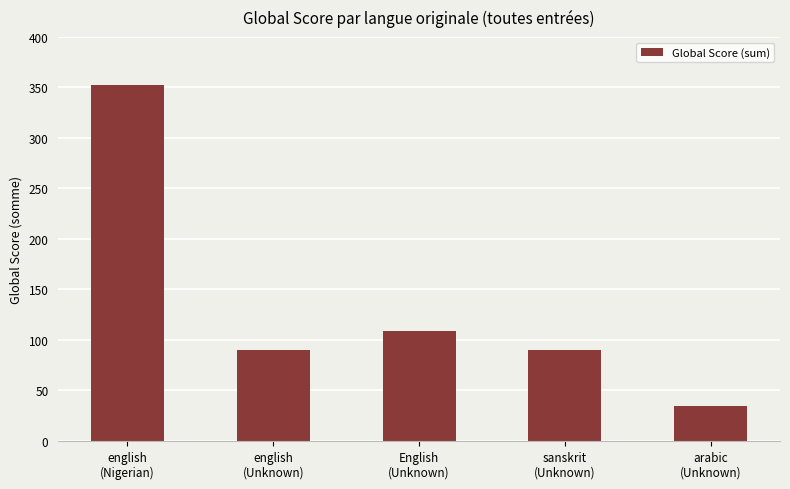

What is the value of the 5th bar from the left?

35